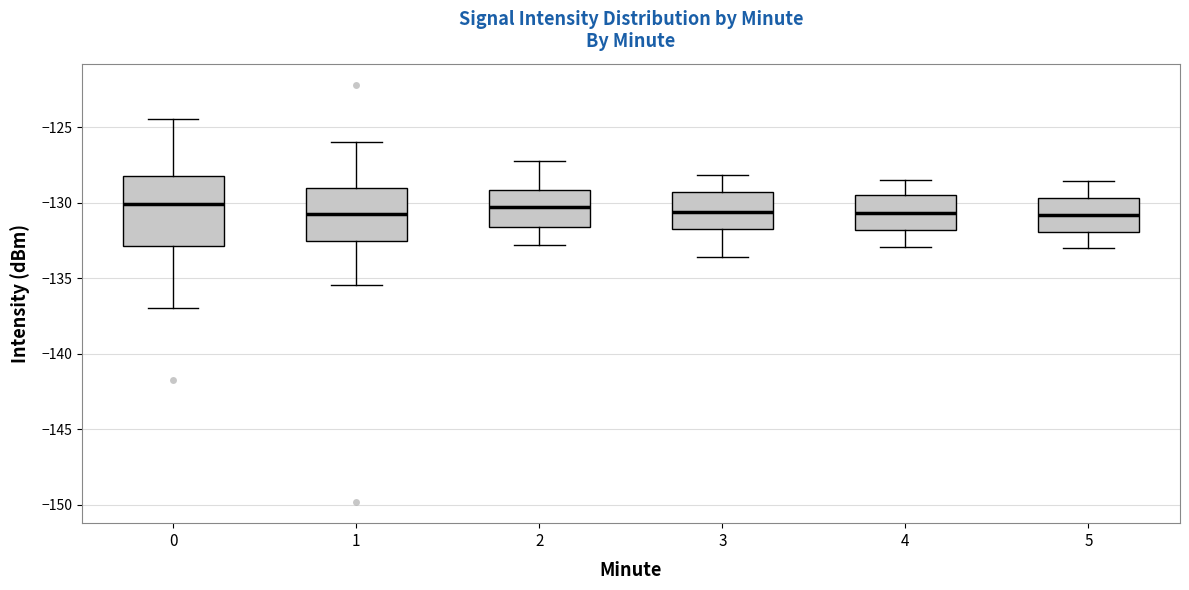

Where does the lower whisker of the box at x = 3 end on the y-axis? The values are not printed on the chart, so give them approximately, as read against the axis.

-133.5